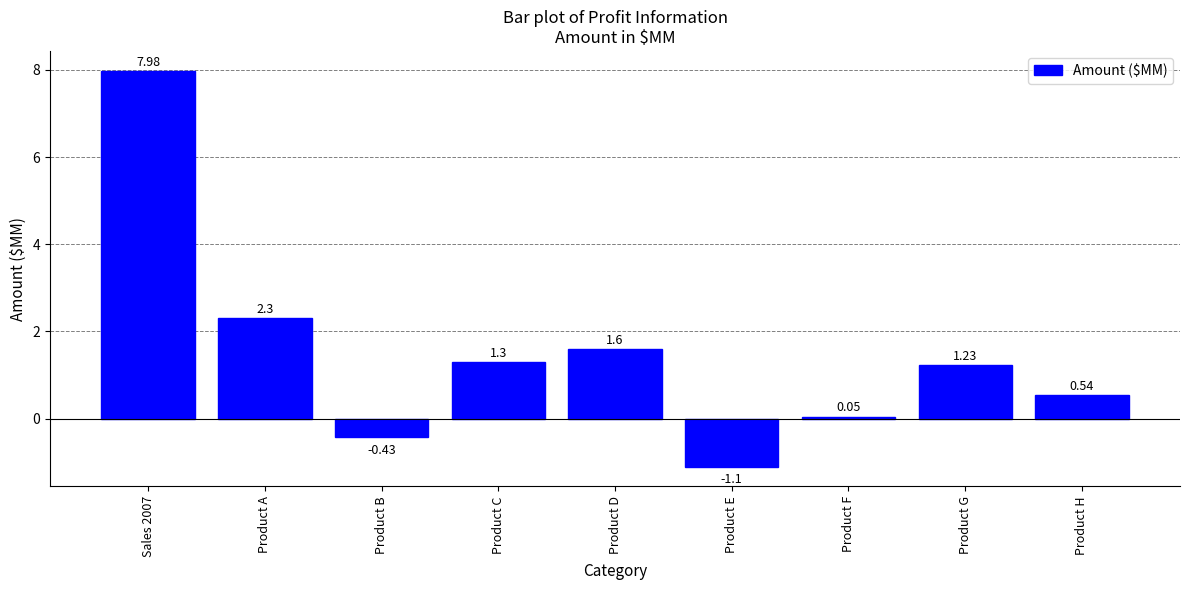

What is the average value?

1.5